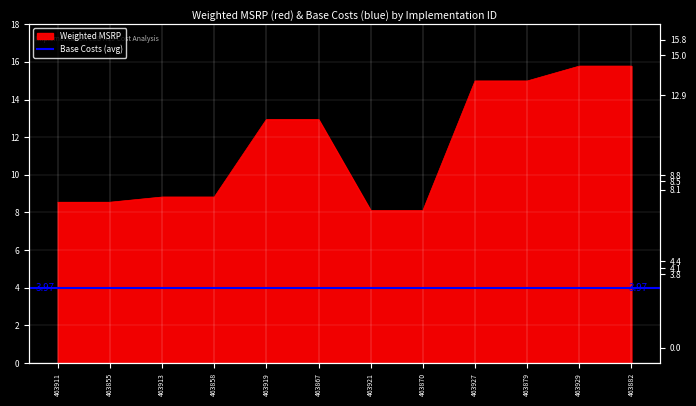

Reading right to left, what are all the values shown in this chart?

463882=15.8	463929=15.8	463879=15.0	463927=15.0	463870=8.1	463921=8.1	463867=12.9	463919=12.9	463858=8.8	463913=8.8	463855=8.5	463911=8.5